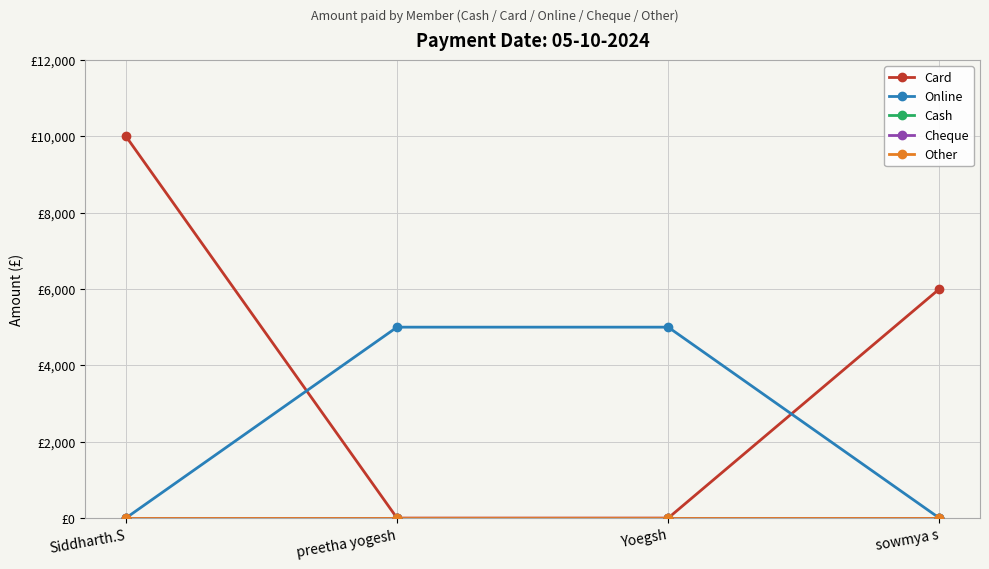

What is the total value across all series at preetha yogesh?

5000